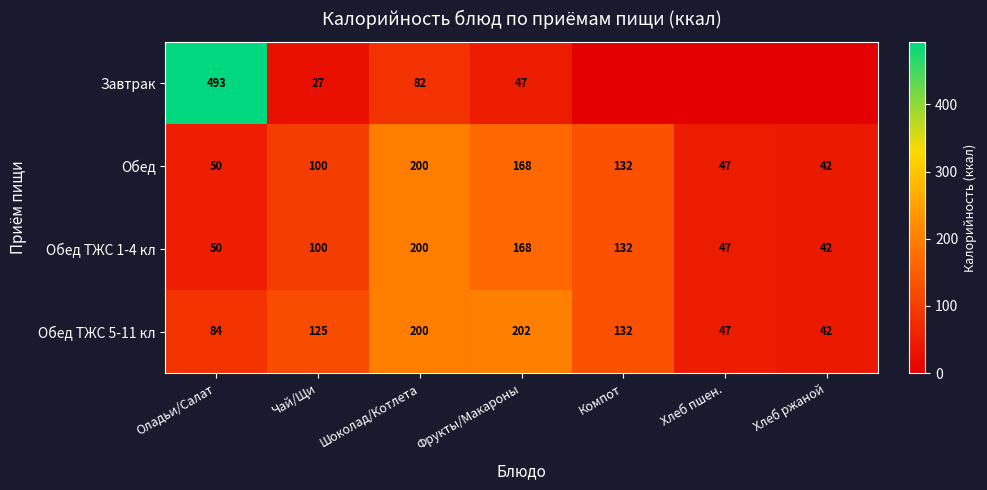

What is the maximum value shown in the chart?

493.0